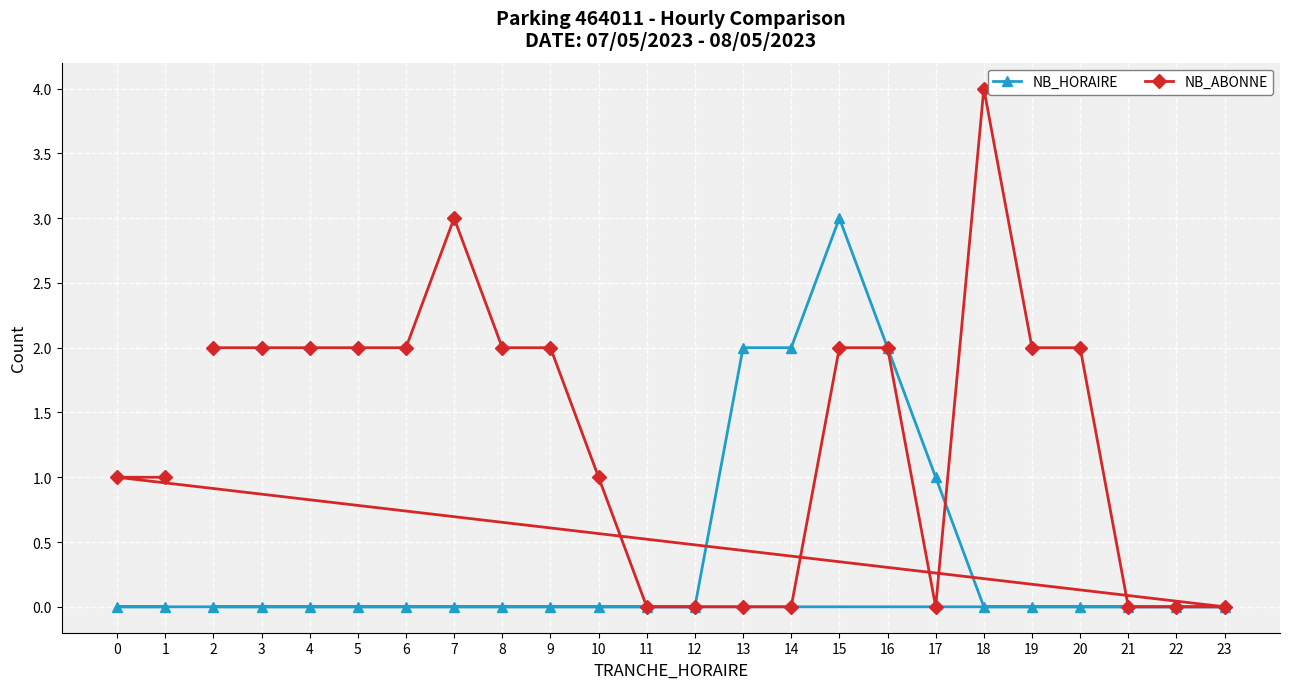

What is the spread (max minus min) of values at 5?

2